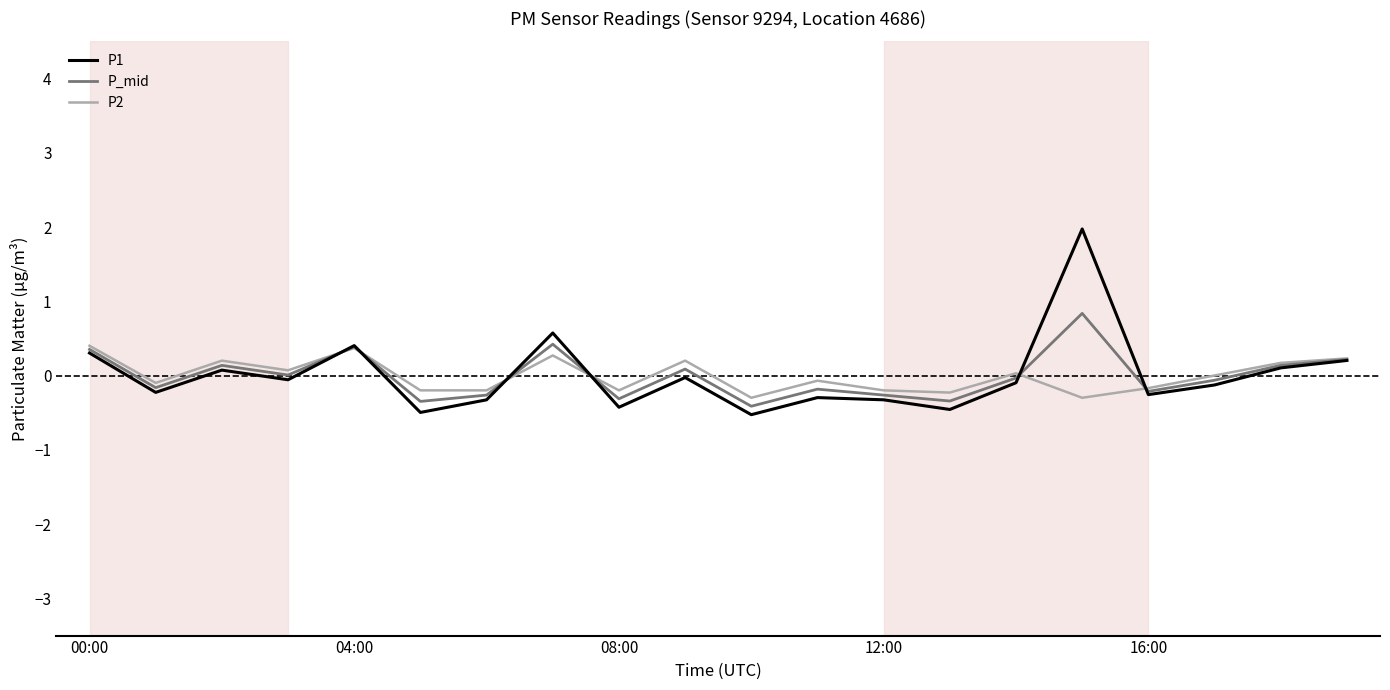

What is the maximum value shown in the chart?

2.0